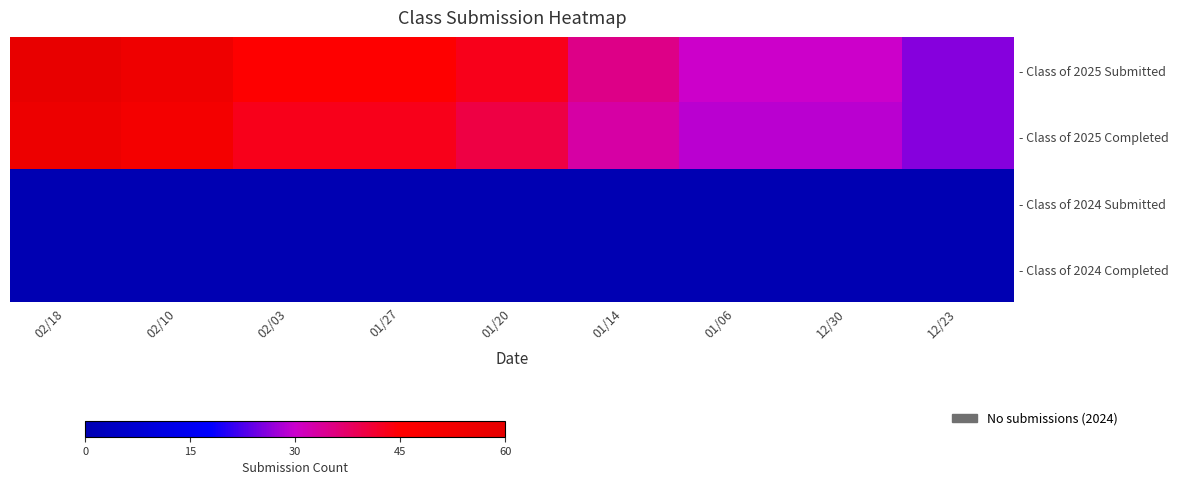

At which category does the chart reach its peak across all series?

02/18